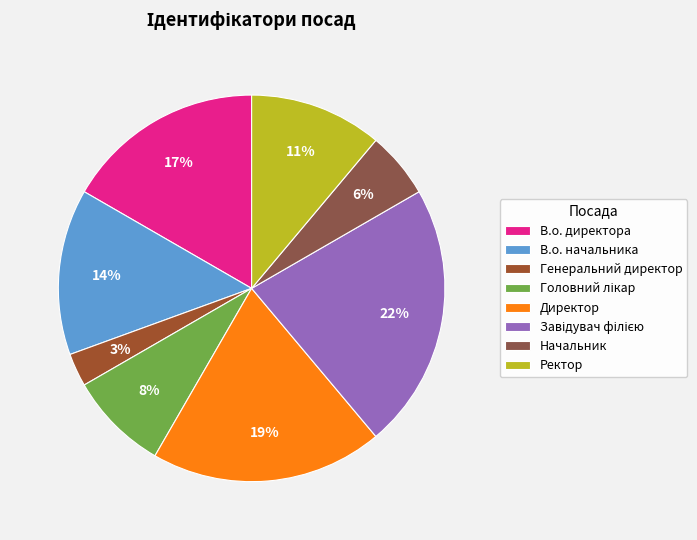

Does any single category account for the majority?

No